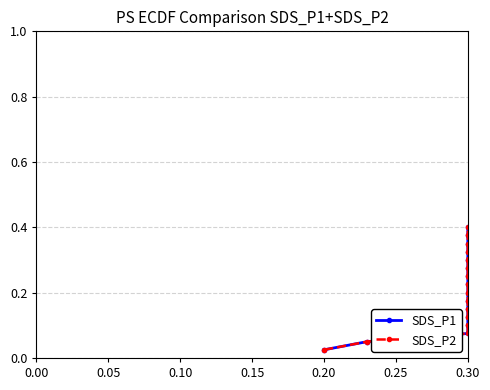

True or false: SDS_P2 and SDS_P1 intersect in this chart.

False